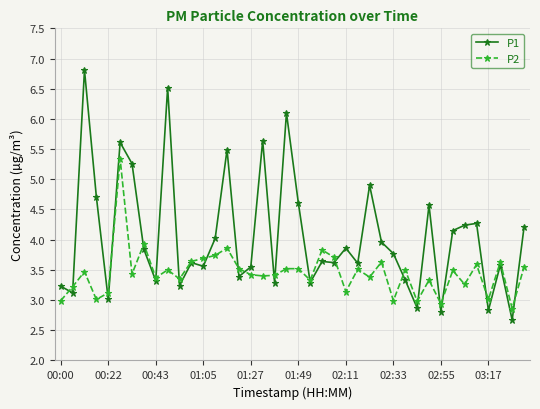

What is the value of the P1 point at the 24th from the left?

3.6